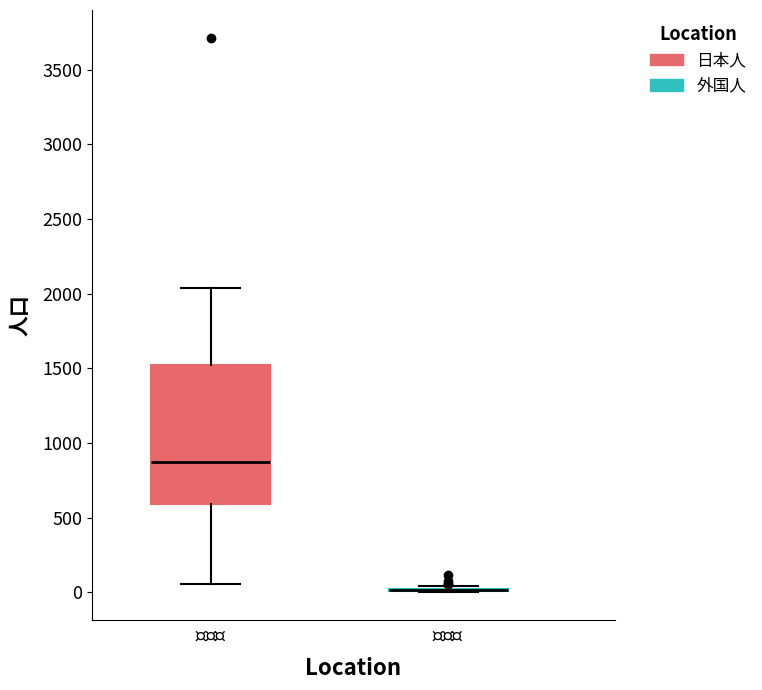

Reading left to right, read every box against the y-axis: the position of its median line, the range the box covers, and the ends of its whiskers. The values are not printed on the chart, so give them approximately, as read against the axis.

$\it{日本人}$: median 850, box 600 to 1500, whiskers 50 to 2050
$\it{外国人}$: box collapsed to a line at 0, whiskers 0 to 50